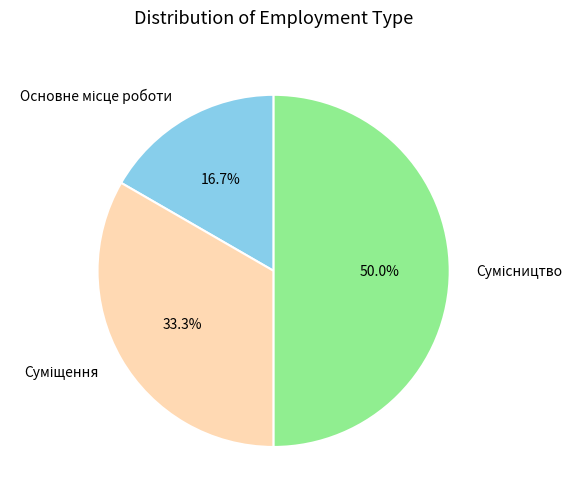

Is there a majority slice in this chart?

No